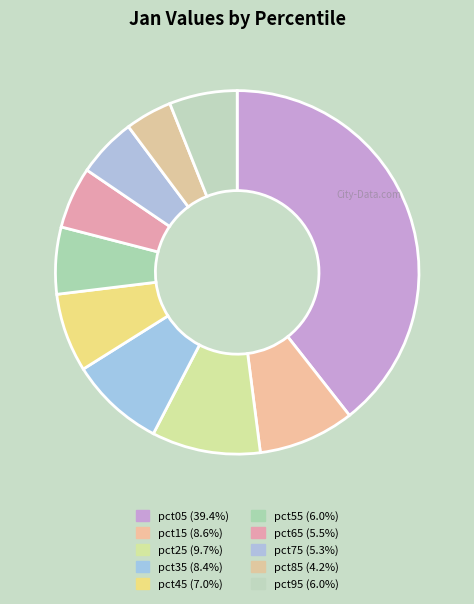

Which slice is the smallest?

pct85